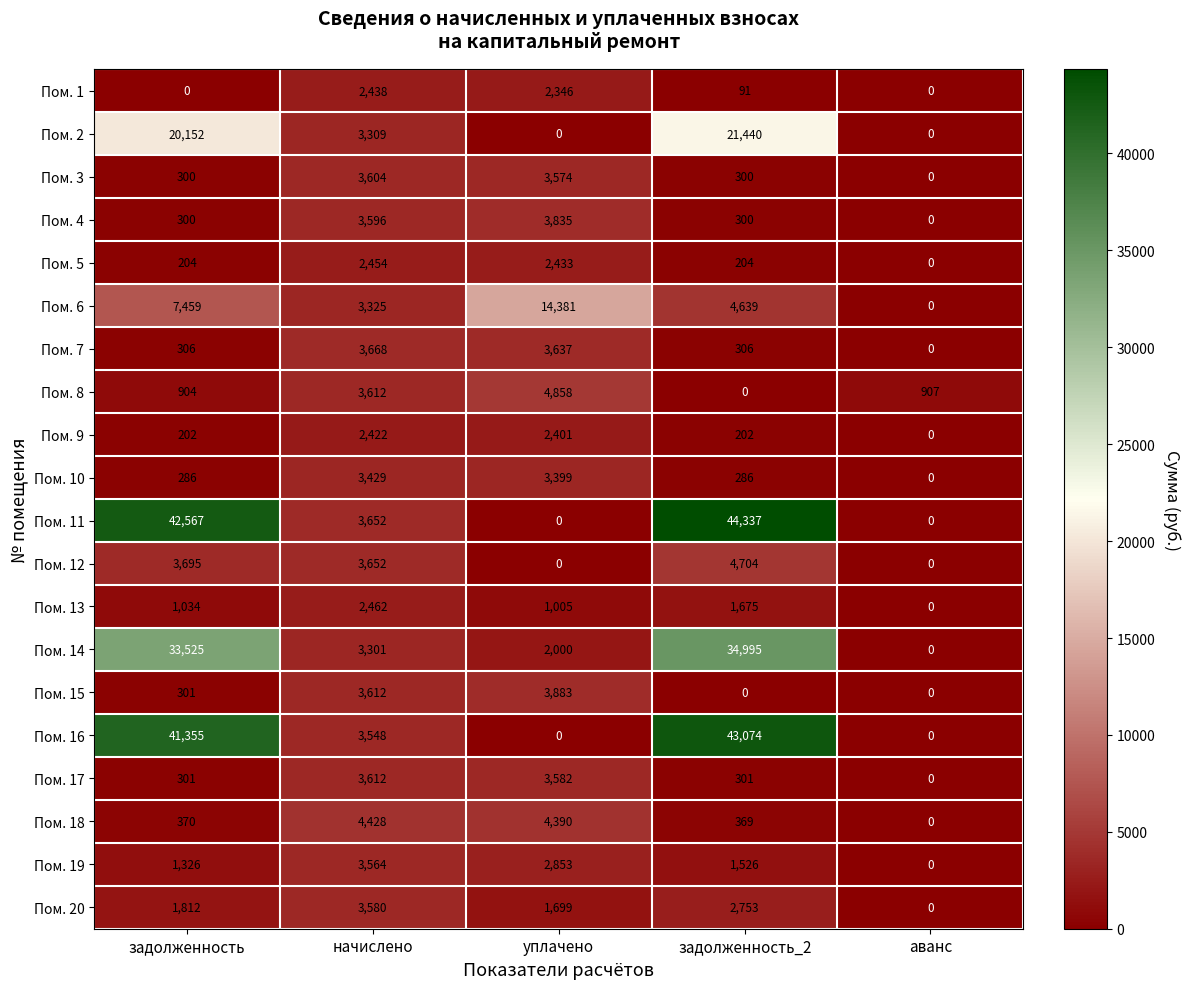

What is the difference between the highest and lowest values at задолженность_2?

44337